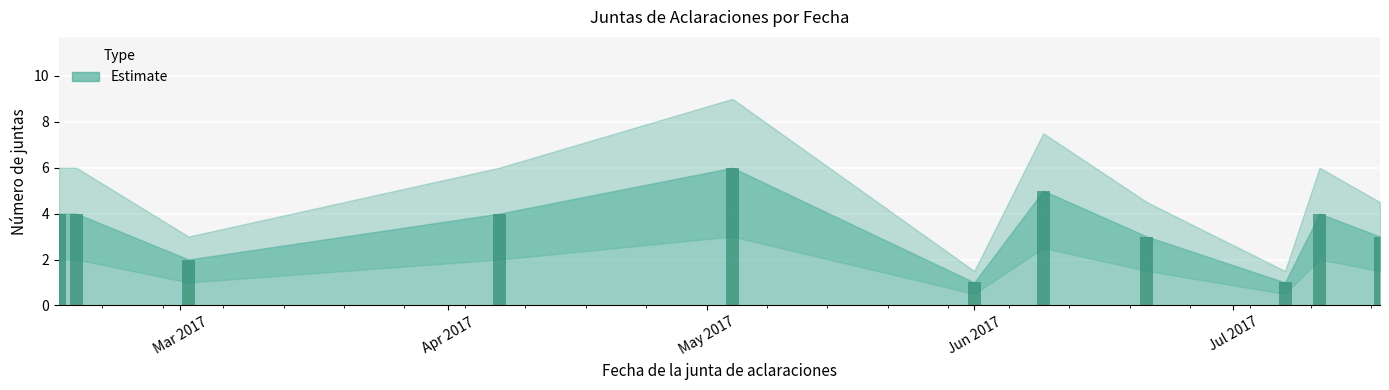

What is the label of the 7th bar from the left?

2017-06-09